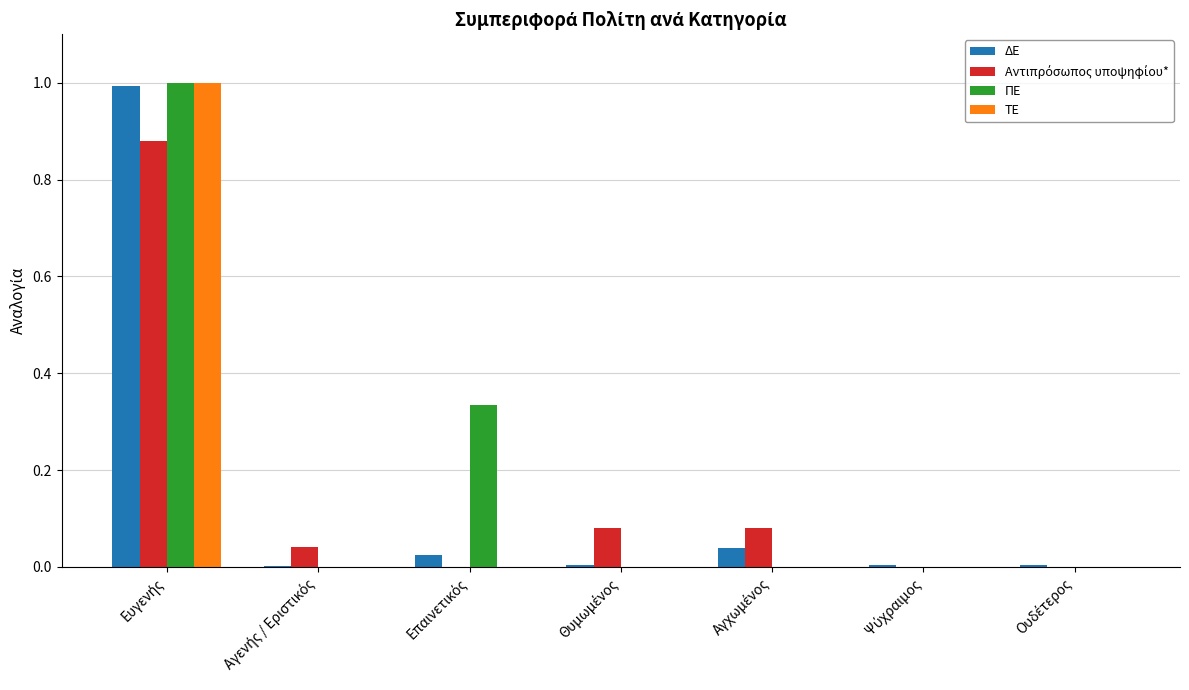

How many categories are shown in the chart?

7